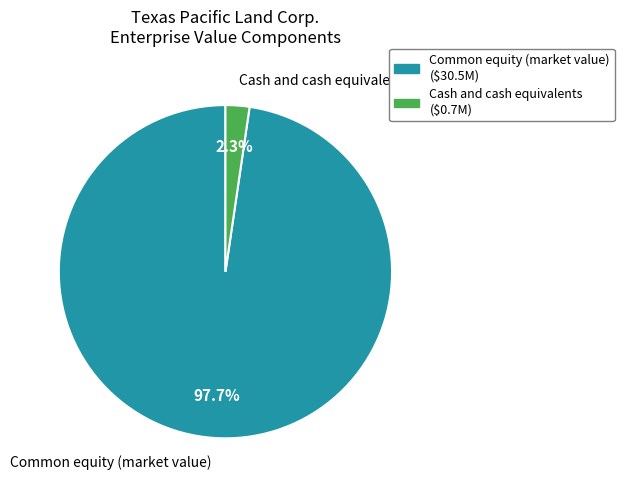

What is the majority slice?

Common equity (market value) ($30.5M)